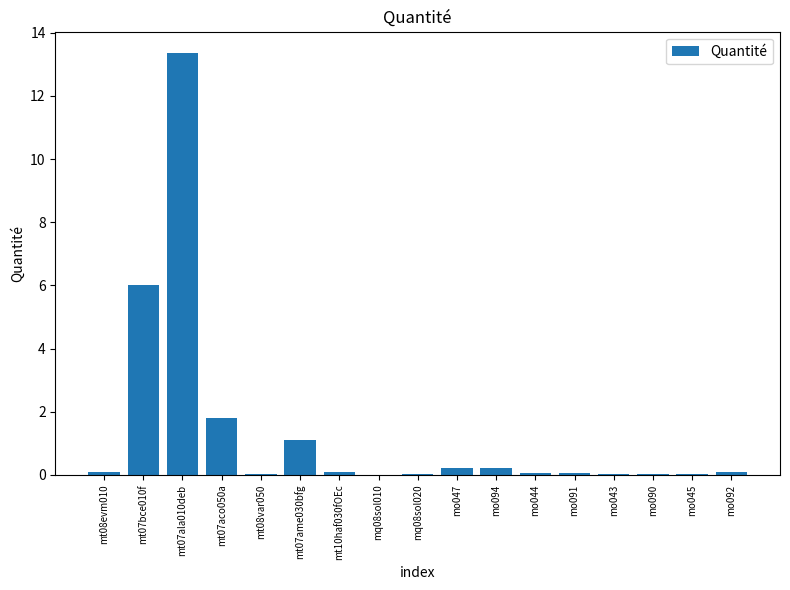

Where is the data nearest to the value 6?

mt07bce010f